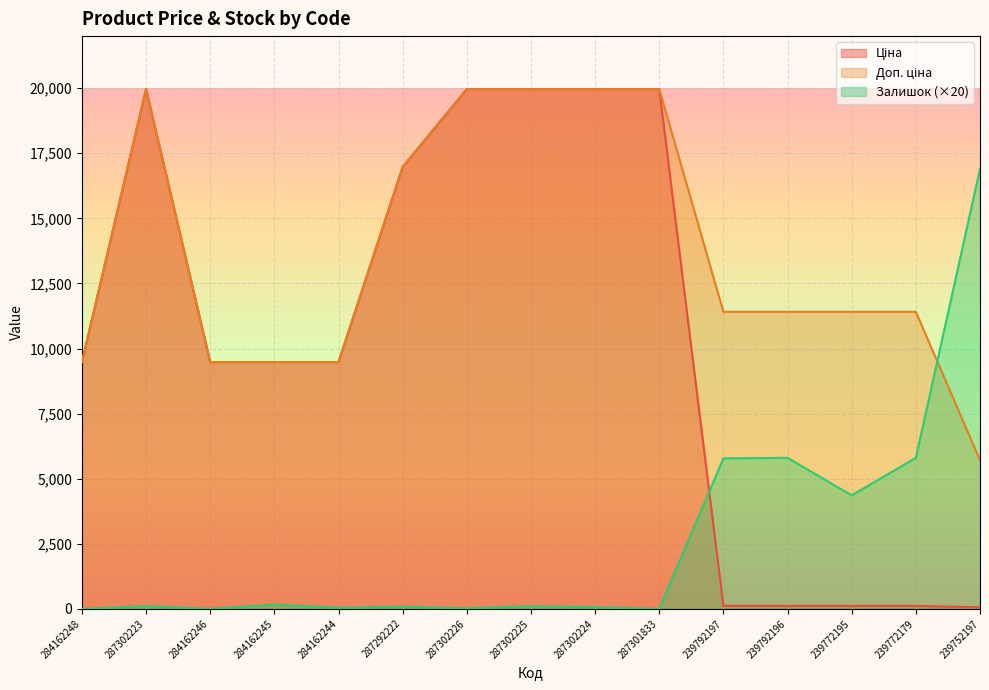

After their last crossing, which series has the higher values: Ціна or Залишок?

Залишок